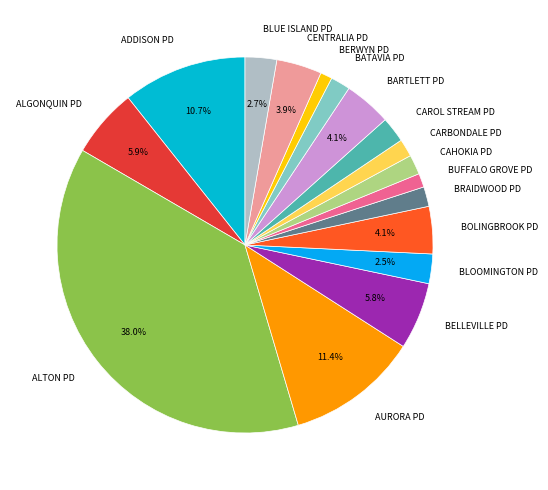

To the nearest percent, what is the combined percentage of ADDISON PD and CARBONDALE PD?

12%